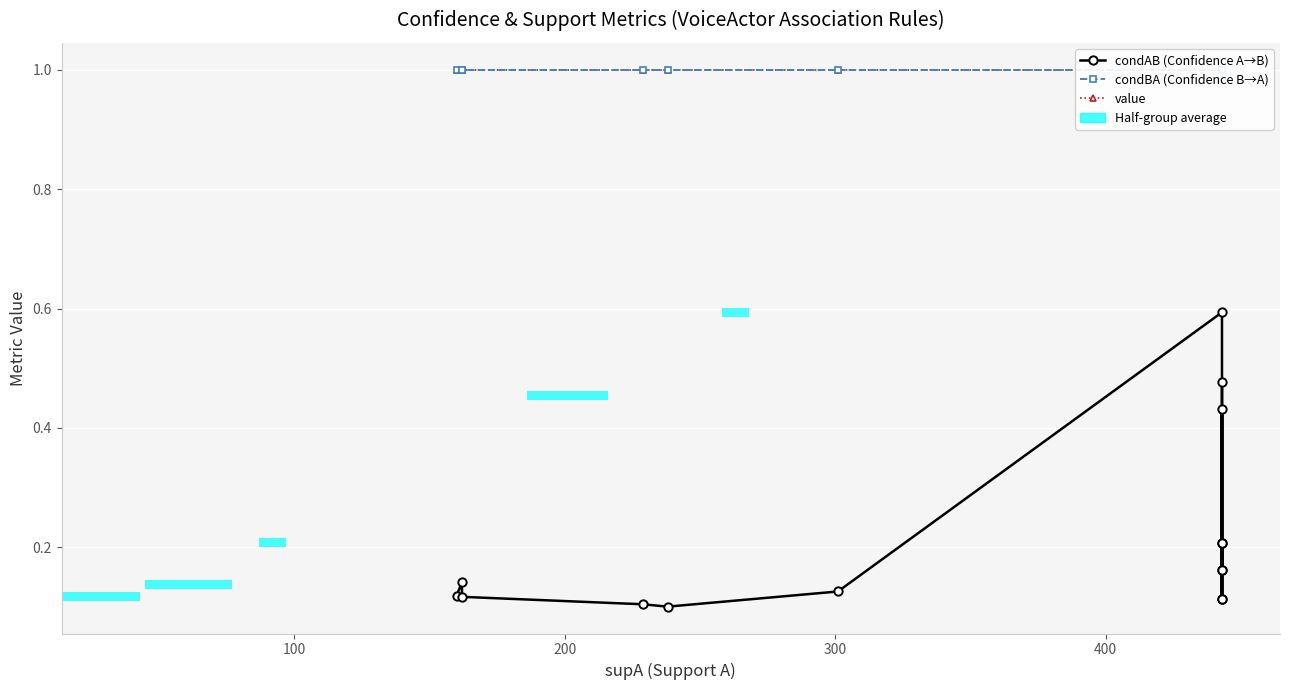

What is the lowest value of the value series?

1.0